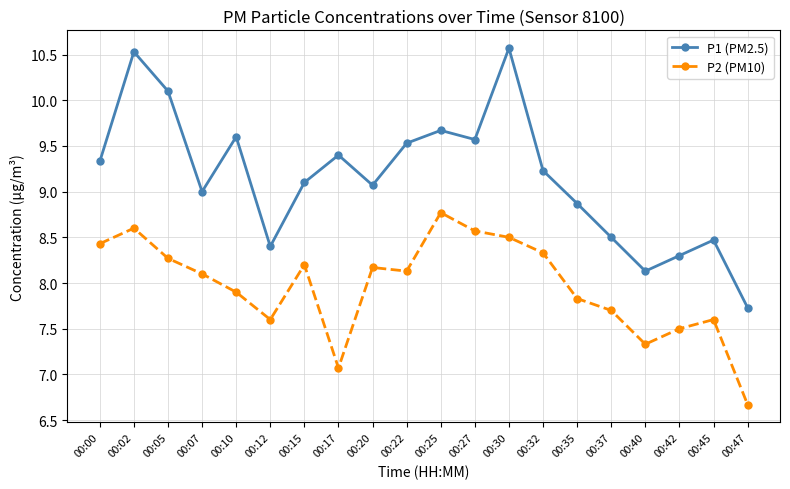

What is the sum of all P1 (PM2.5) values?

183.1